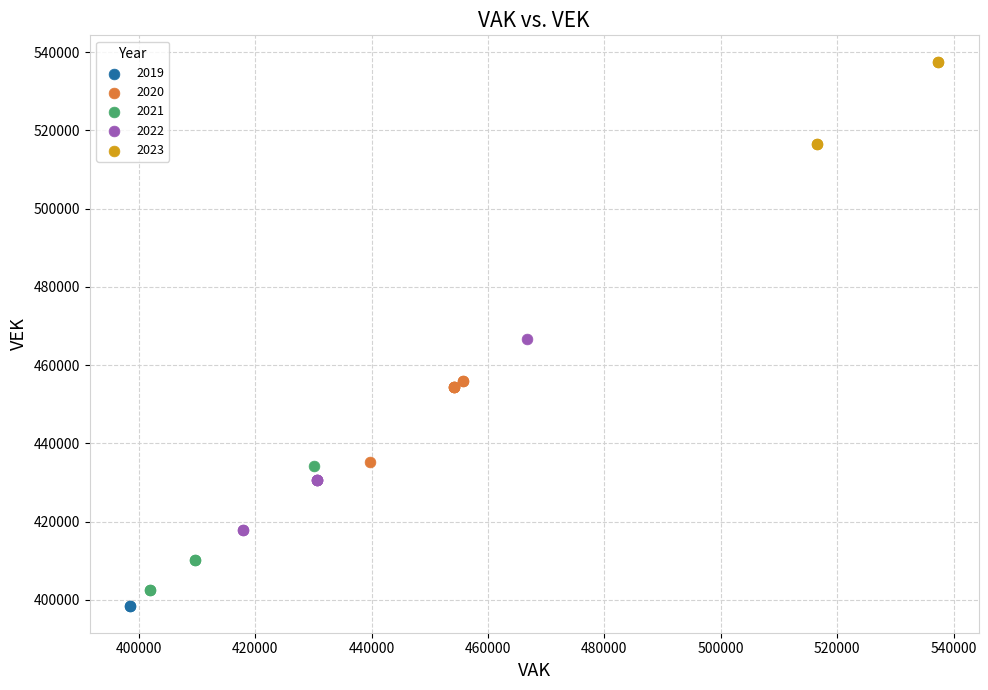

Which series contains the lowest Y value?

2019